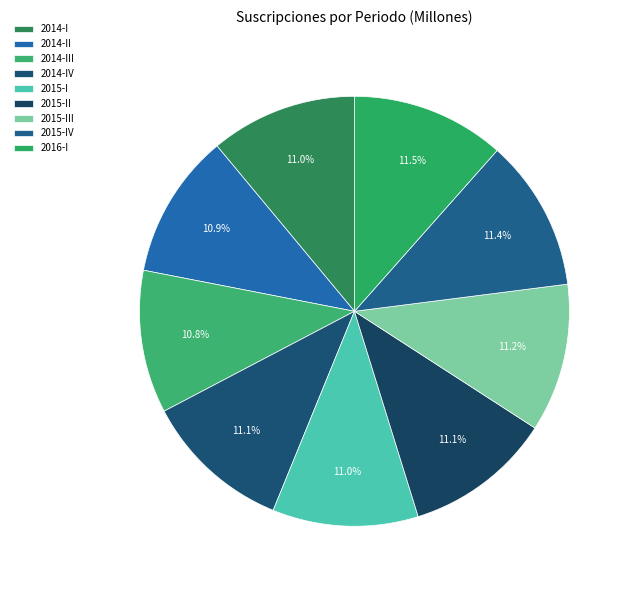

Does 2014-IV represent more than half of the total?

No